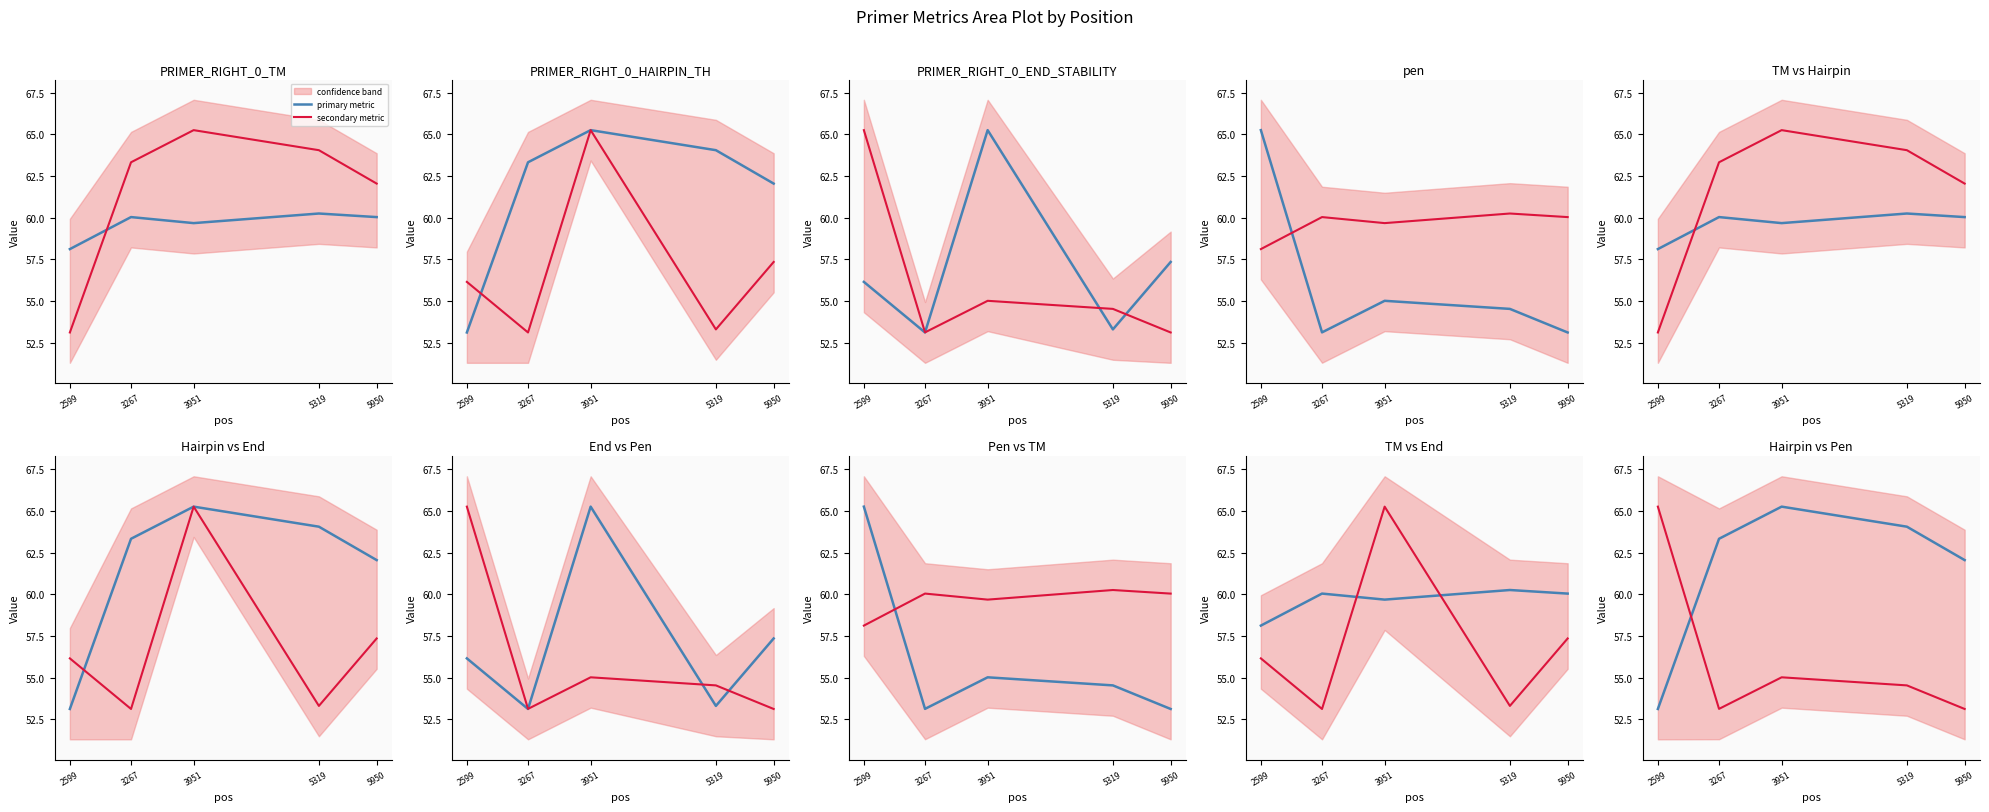

What is the value of the secondary metric point at the 3rd from the left?

55.0